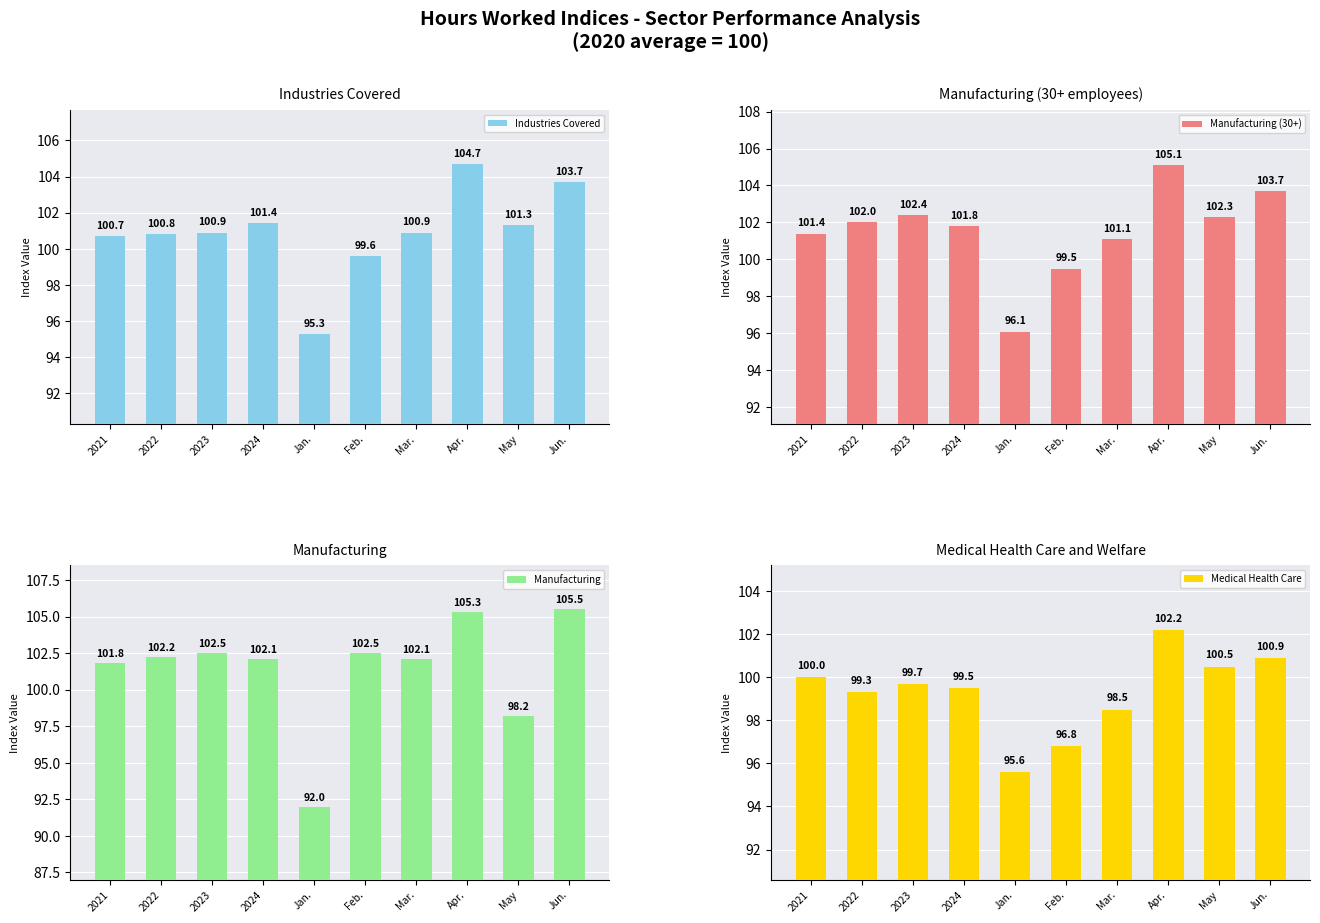

At which label does Manufacturing first exceed 102?

2022